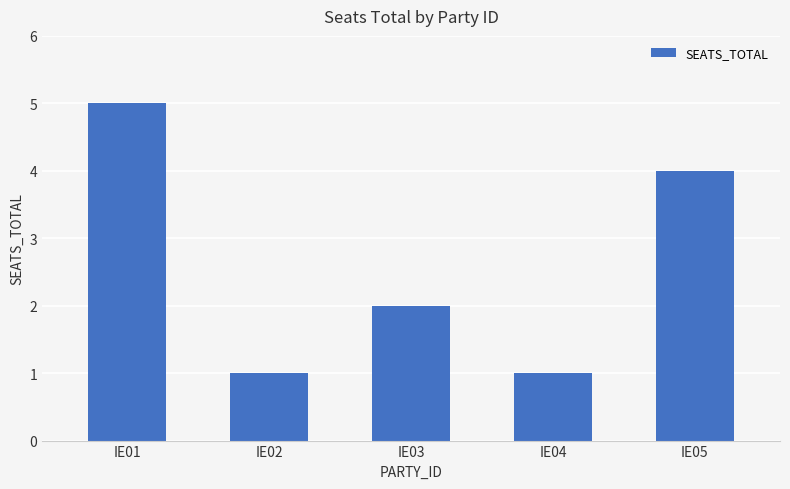

What is the value of the 1st bar from the left?

5